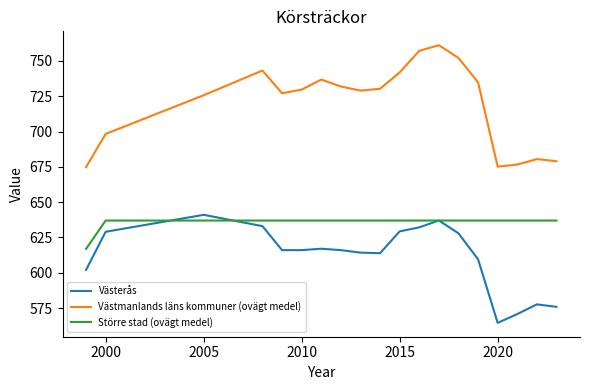

Which series has the largest range (max minus min)?

Västmanlands läns kommuner (ovägt medel)